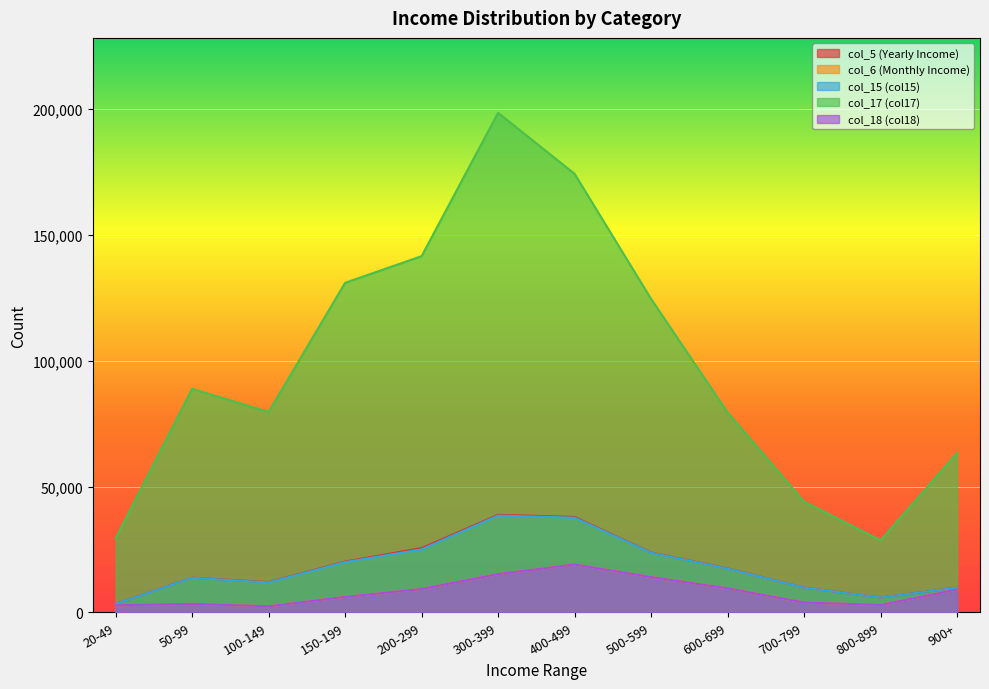

Which series has the widest spread of values?

col_17 (col17)